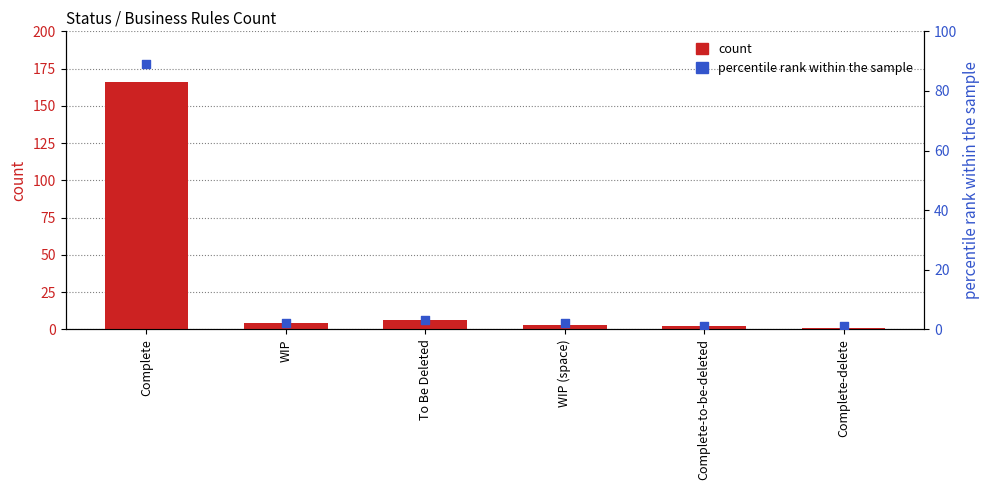

Which series contains the highest Y value?

count